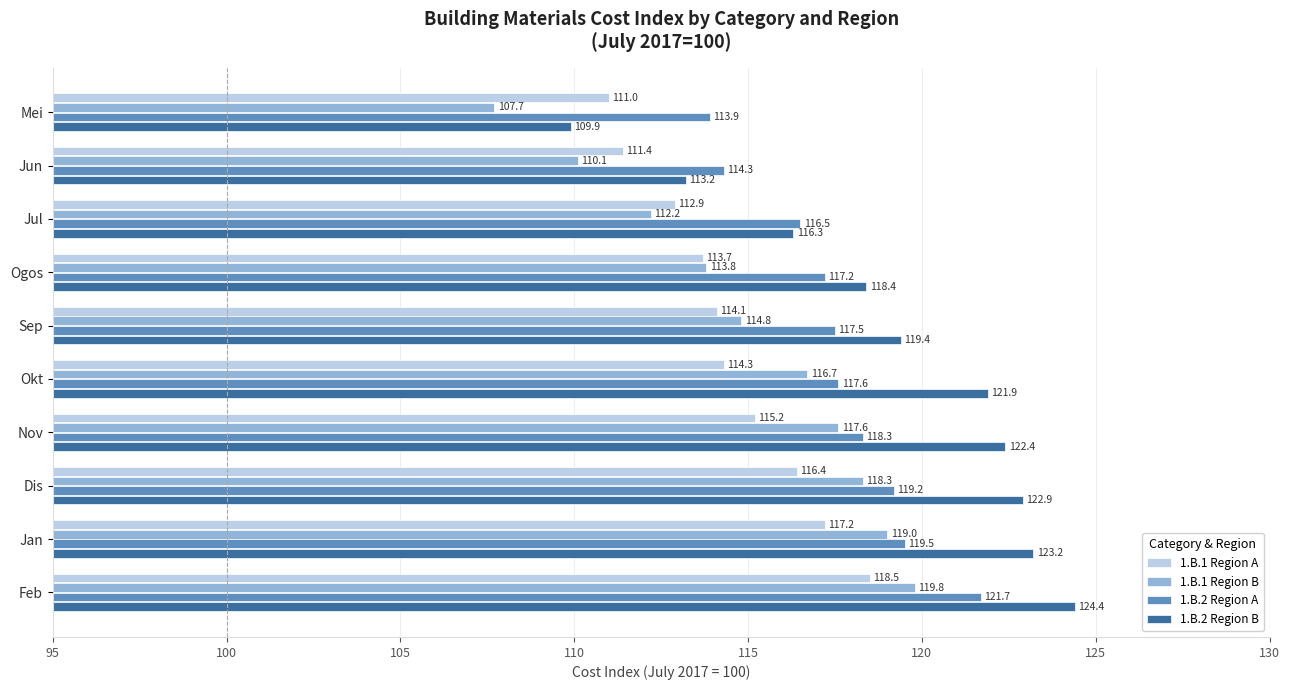

What value does the 1.B.1 Region A series have at Jun?

111.4